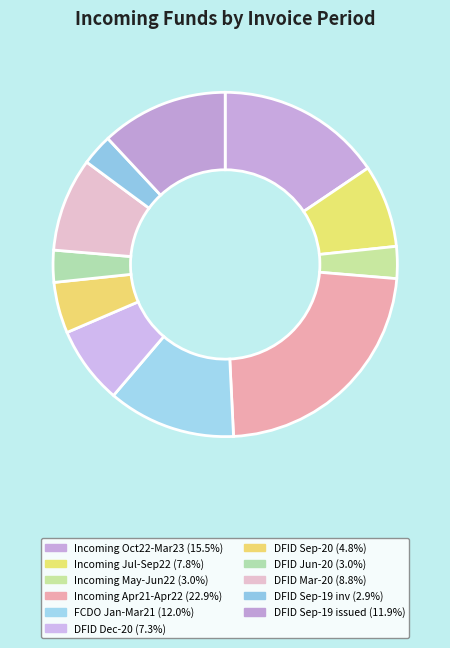

How many segments does this pie chart have?

11